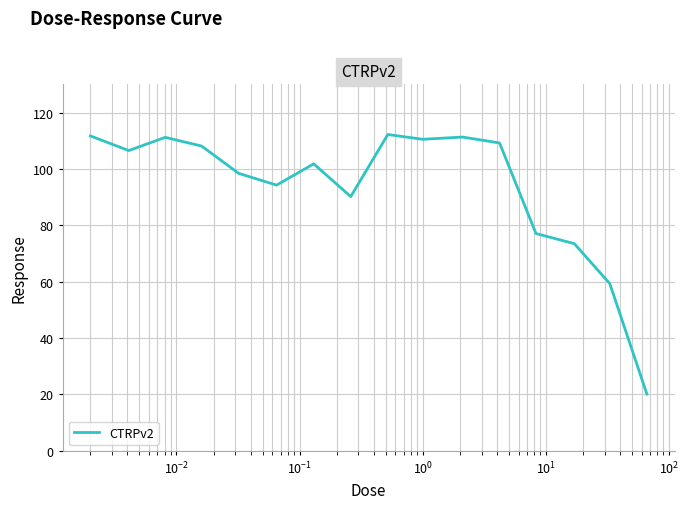

What is the minimum value shown in the chart?

20.1